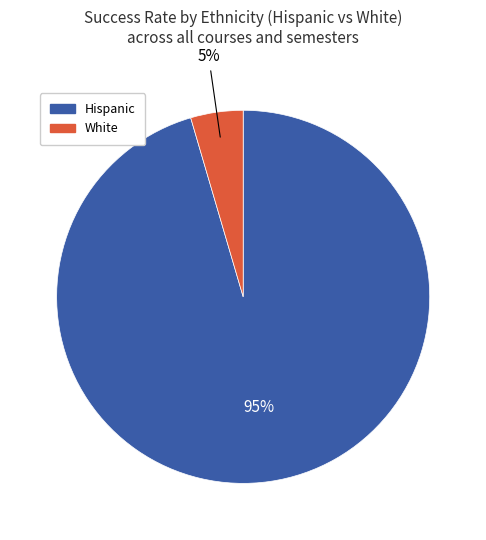

Count the number of slices in the pie.

2